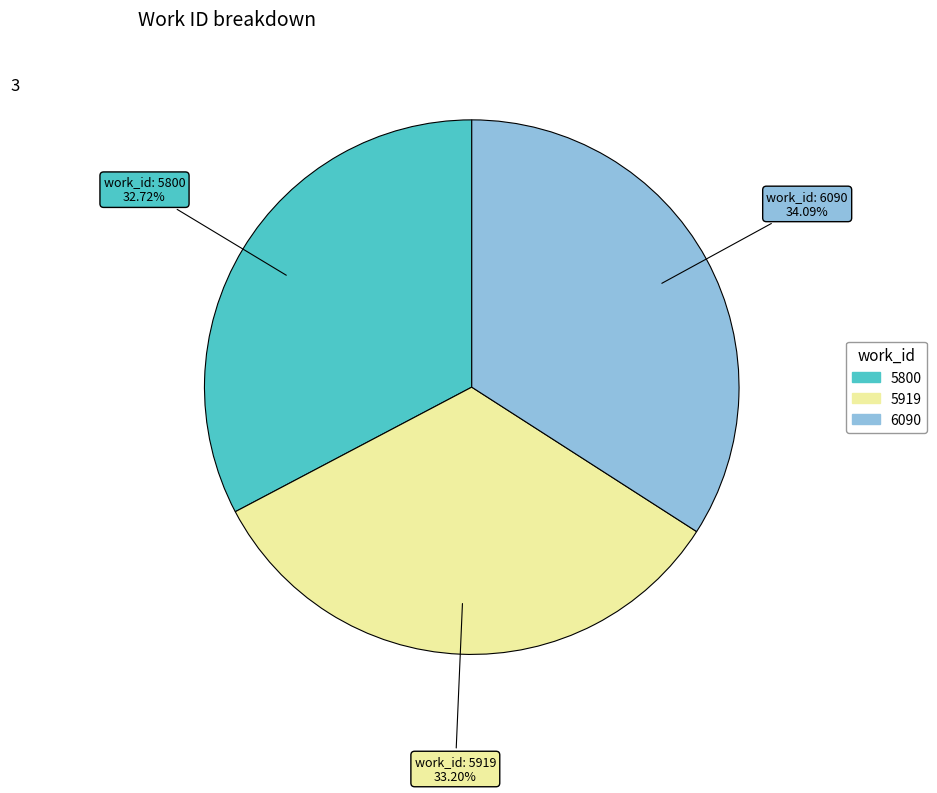

What portion of the pie excludes 5919?

66.8%